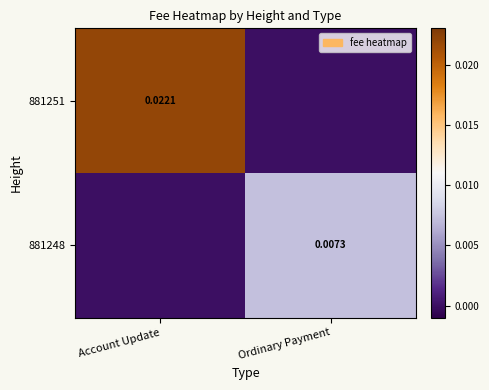

At which category is the sum across all series the highest?

Account Update